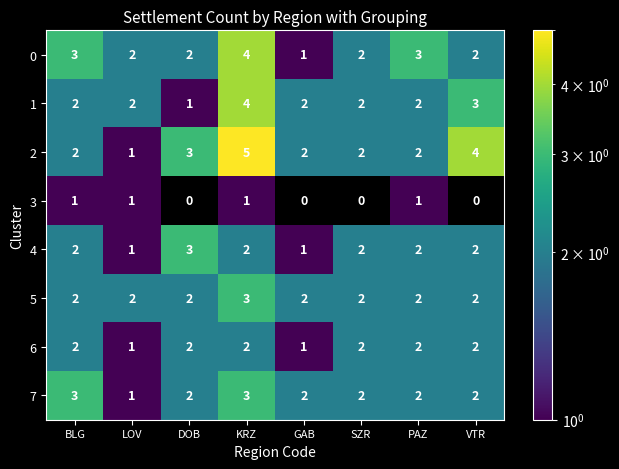

Count the 4 values in the range 2 to 3.

6